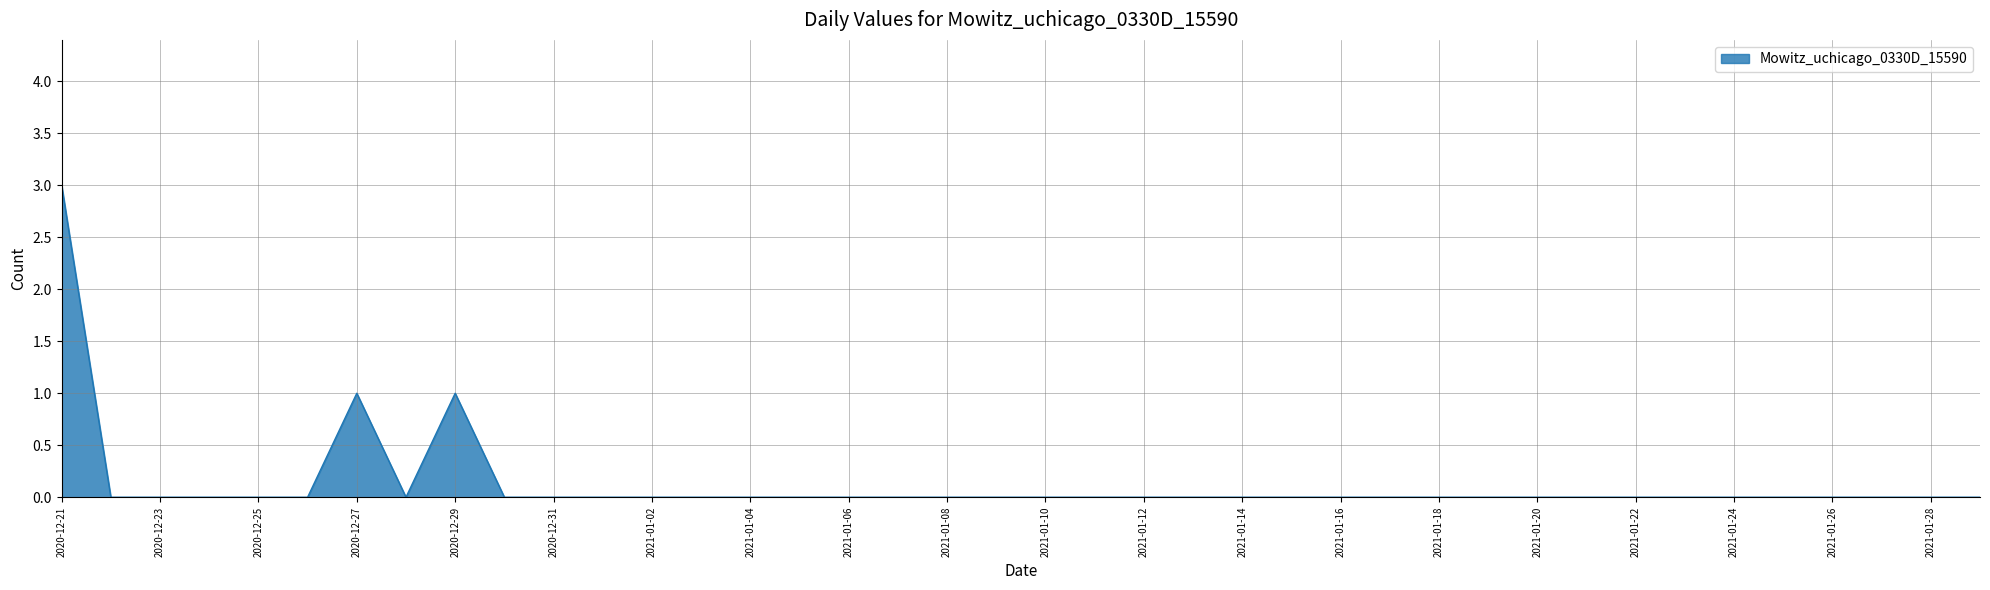

How many categories are shown in the chart?

40